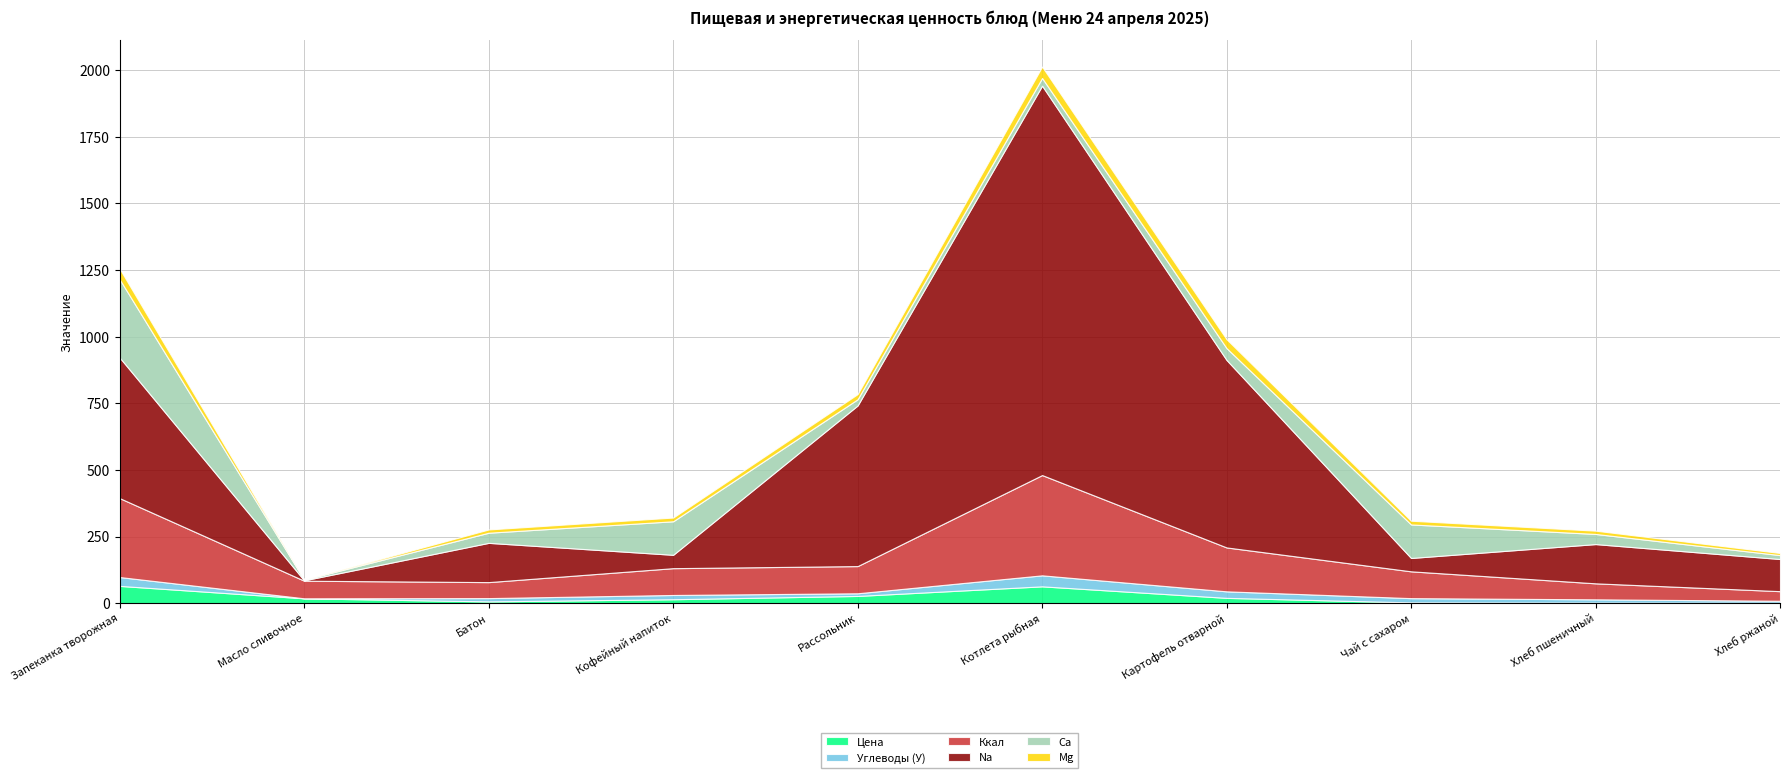

At which category does Цена reach its first local peak?

Котлета рыбная